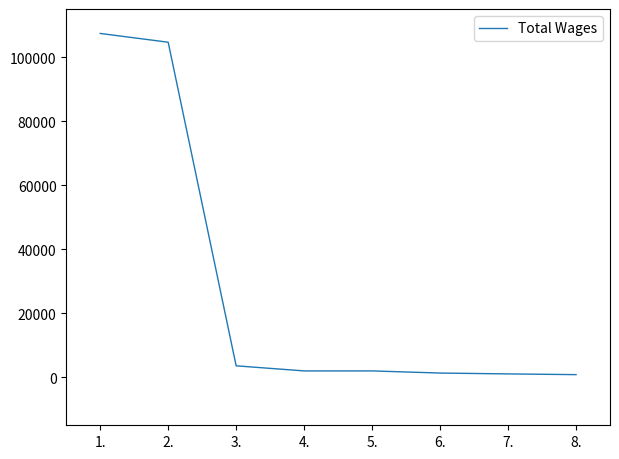

What is the greatest value displayed?

107365